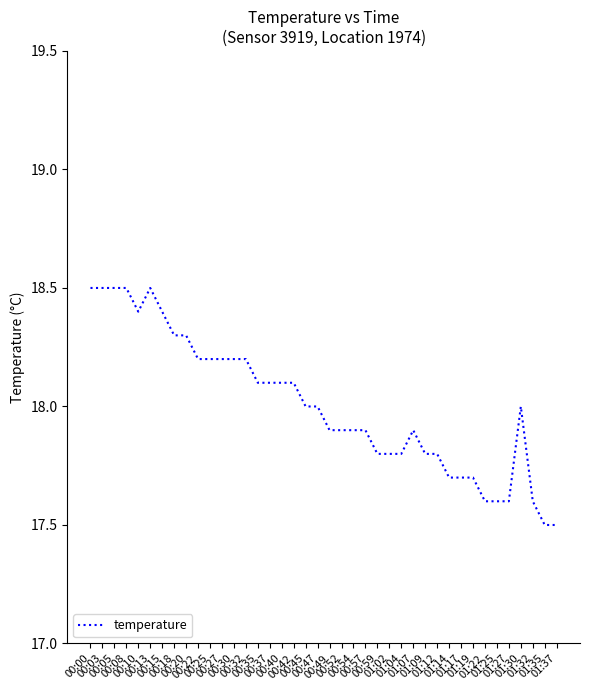

Reading left to right, what are all the values shown in this chart?

00:00=18.5	00:03=18.5	00:05=18.5	00:08=18.5	00:10=18.4	00:13=18.5	00:15=18.4	00:18=18.3	00:20=18.3	00:22=18.2	00:25=18.2	00:27=18.2	00:30=18.2	00:32=18.2	00:35=18.1	00:37=18.1	00:40=18.1	00:42=18.1	00:45=18.0	00:47=18.0	00:49=17.9	00:52=17.9	00:54=17.9	00:57=17.9	00:59=17.8	01:02=17.8	01:04=17.8	01:07=17.9	01:09=17.8	01:12=17.8	01:14=17.7	01:17=17.7	01:19=17.7	01:22=17.6	01:25=17.6	01:27=17.6	01:30=18.0	01:32=17.6	01:35=17.5	01:37=17.5